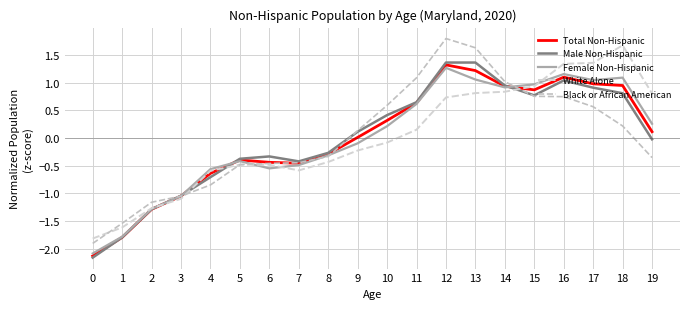

Is it true that White Alone equals -1.1 at 3?

True